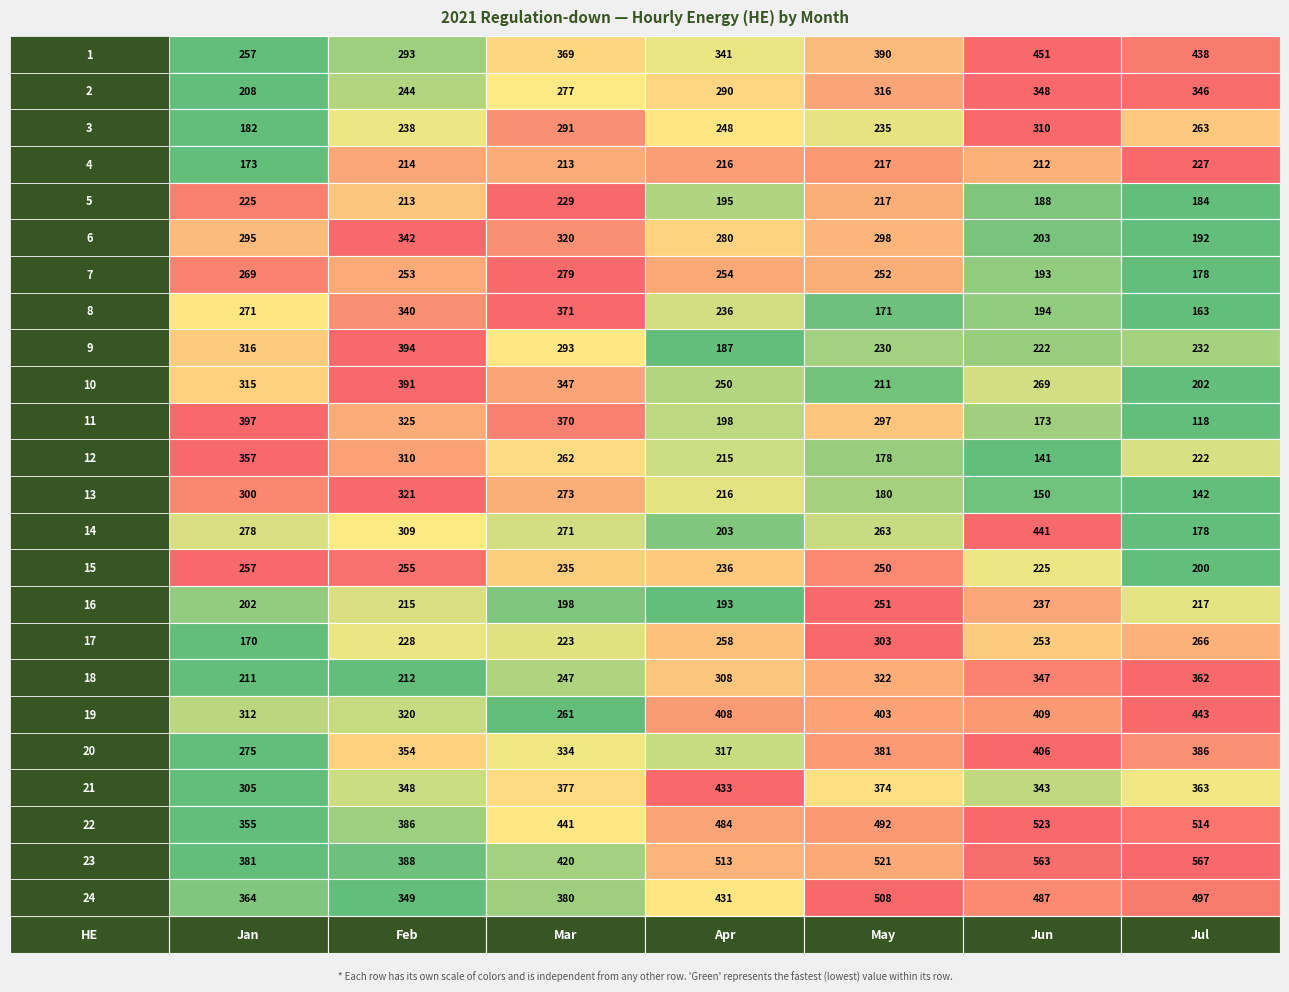

Is the value of 8 at 5 greater than the value of 2 at 4?

No